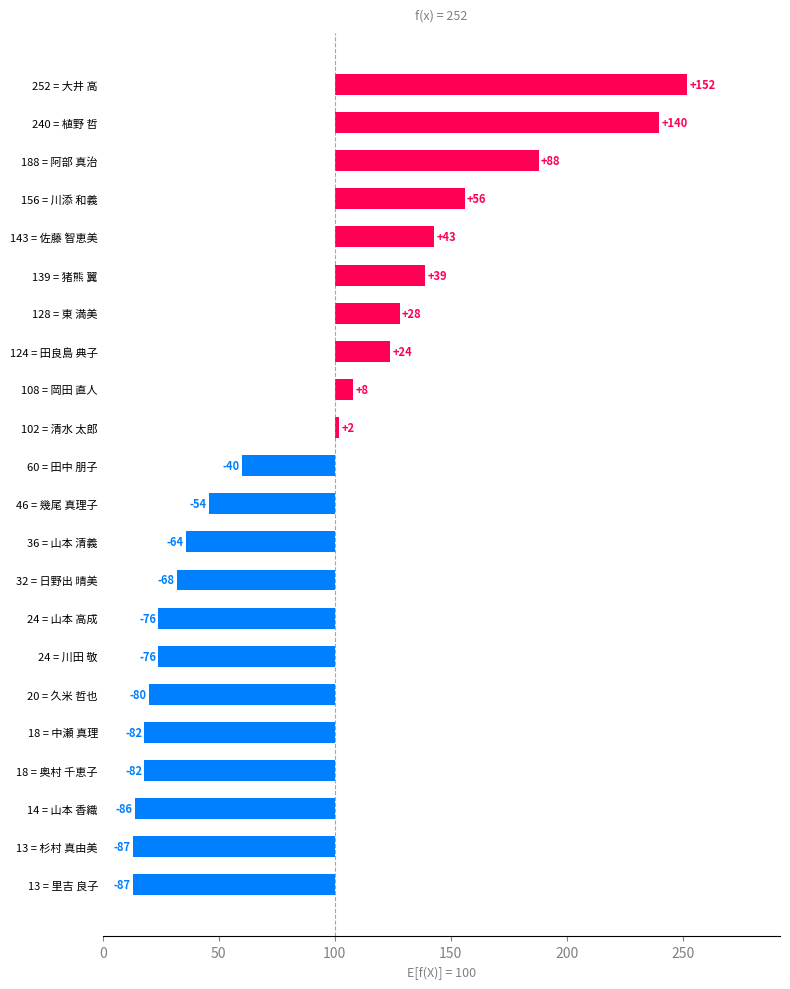

Does the chart contain any negative values?

Yes